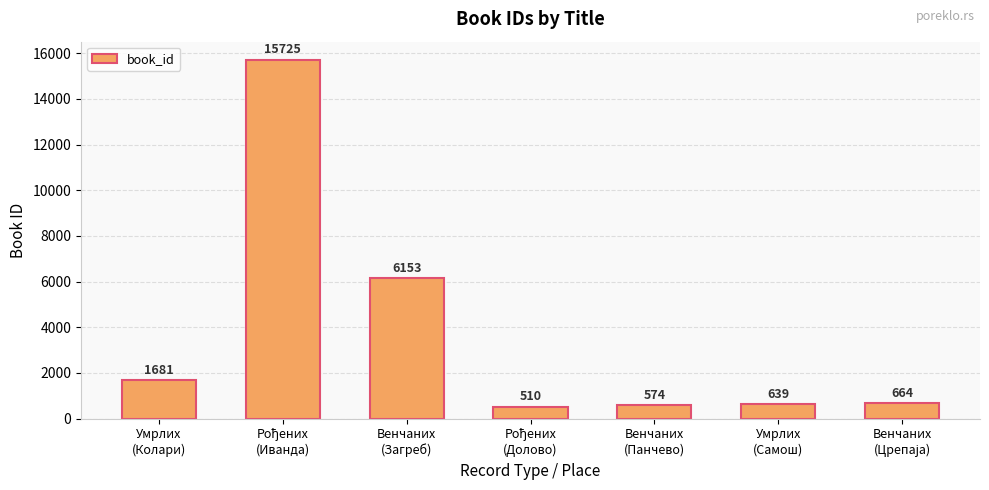

What is the sum of all values?

25946